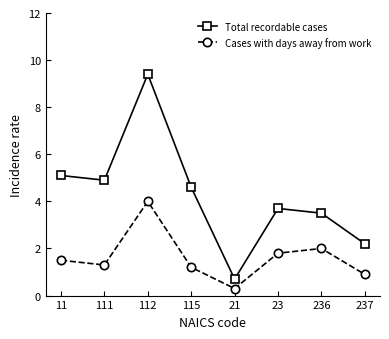

List the labels in order of Total recordable cases value, smallest first.

21, 237, 236, 23, 115, 111, 11, 112